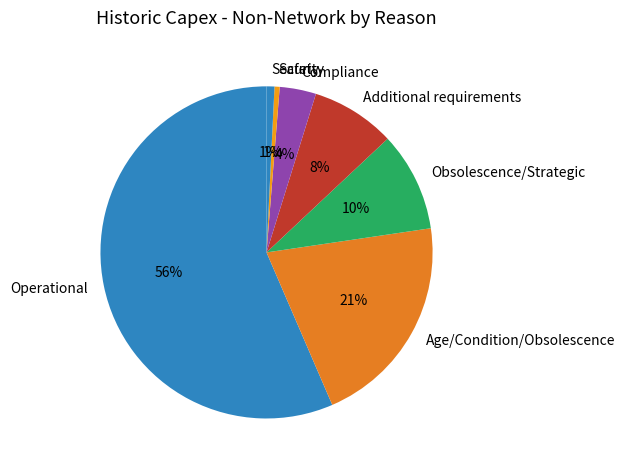

Which category has the biggest portion of the pie?

Operational